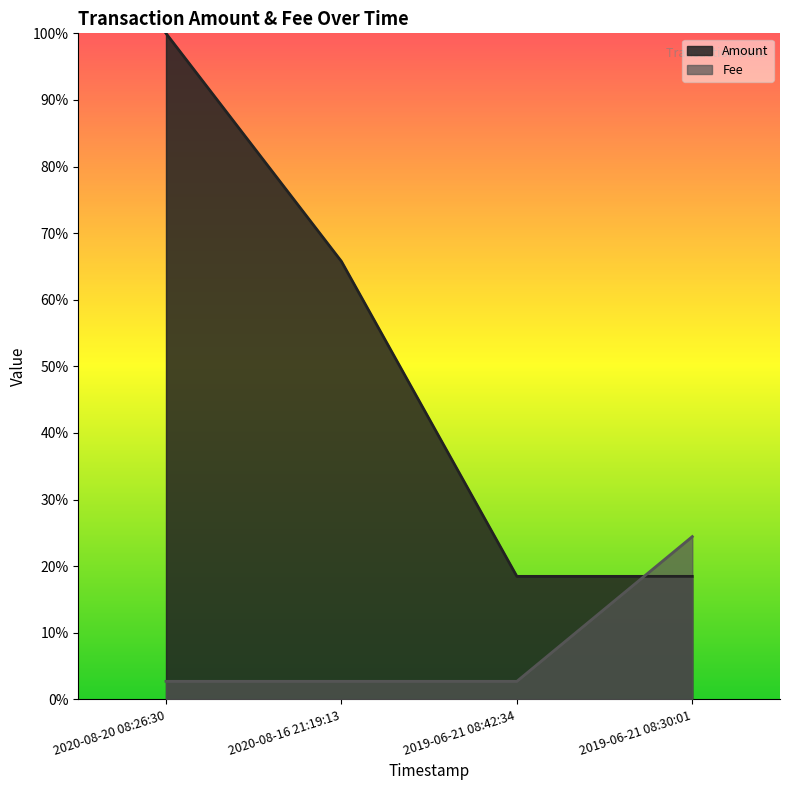

What is the lowest value of the Amount series?

0.2